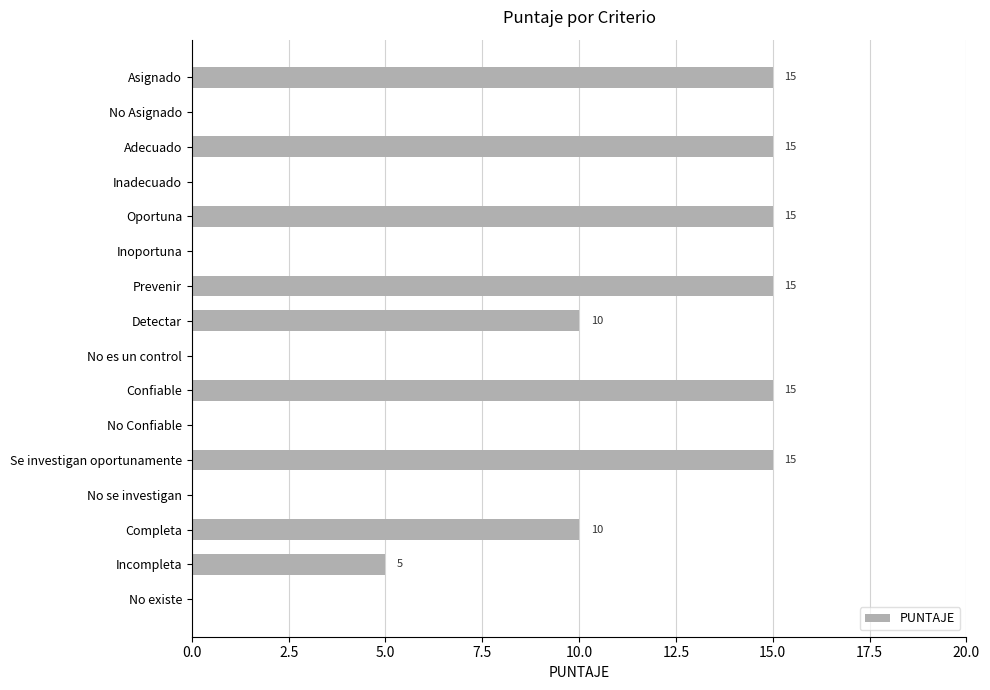

The chart shows a value of 0 at No Asignado. True or false?

True